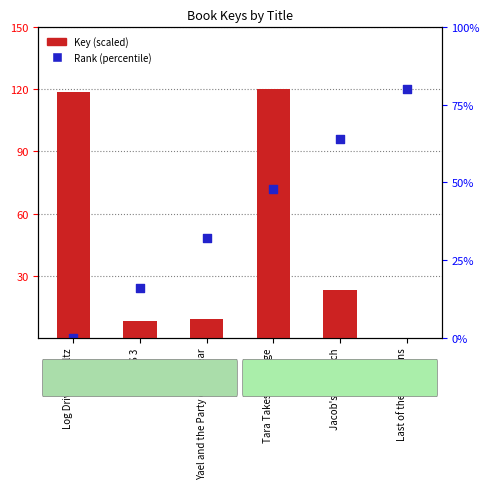

Is the value of Key (scaled) at Log Driver's Waltz greater than the value of Rank (percentile) at Yael and the Party of the Year?

Yes